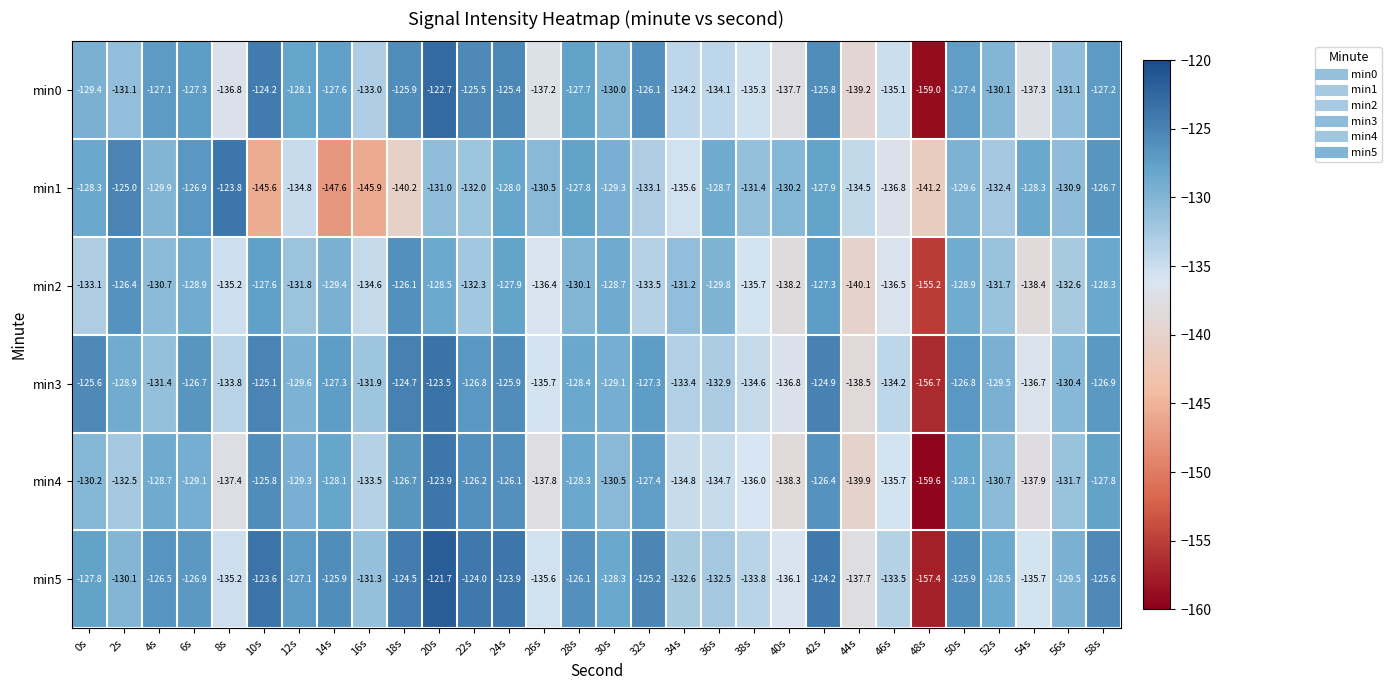

Which series has the largest total across all categories?

min5